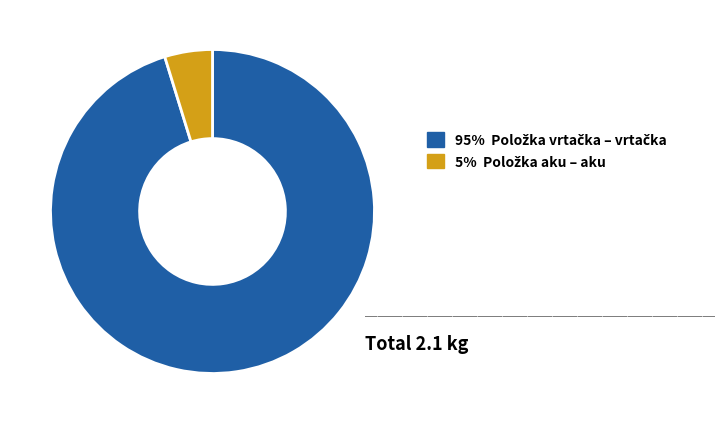

How many segments does this pie chart have?

2